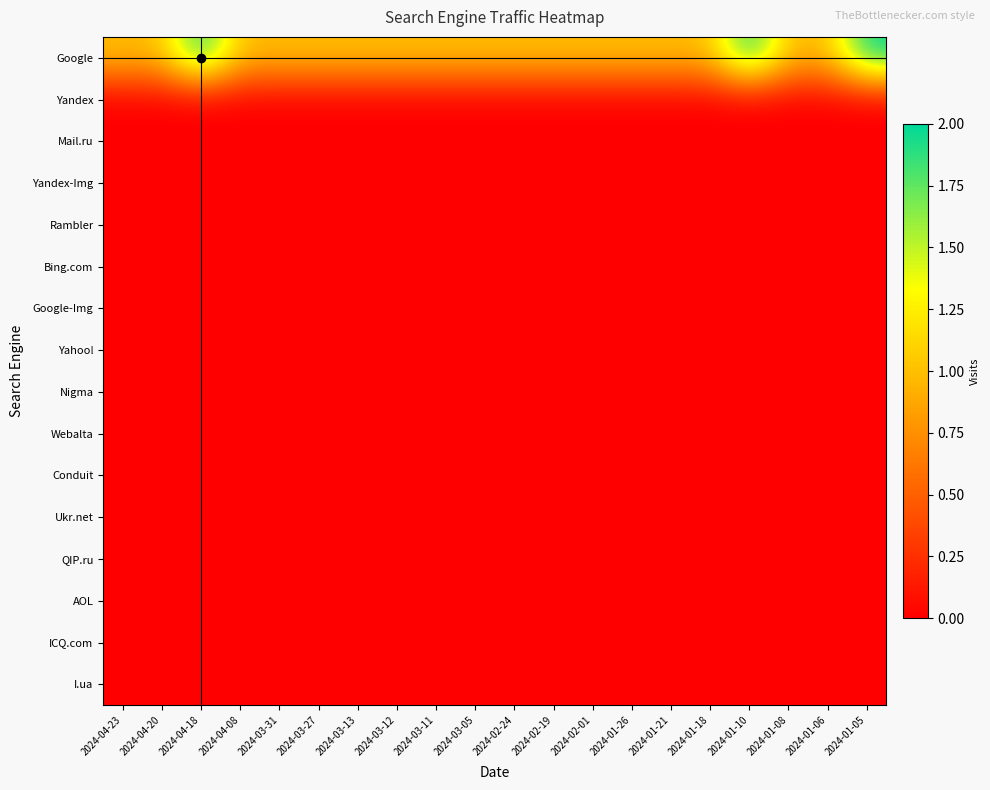

At which category is the sum across all series the highest?

2024-04-18